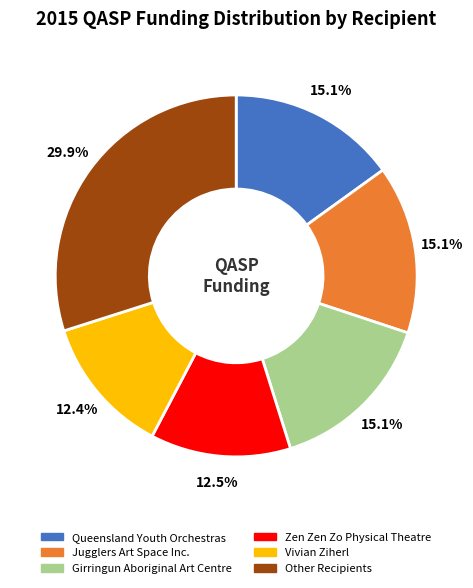

Does Zen Zen Zo Physical Theatre represent more than half of the total?

No